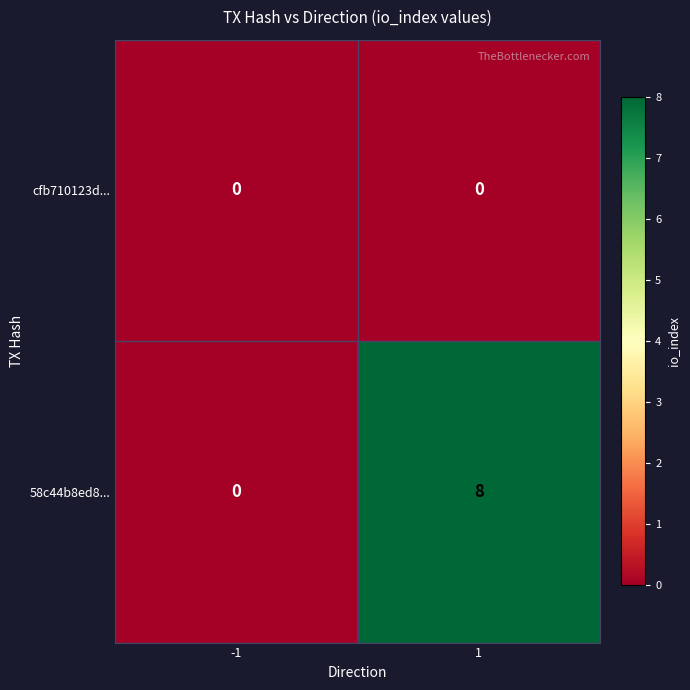

List the series in order of their overall mean, lowest first.

cfb710123d..., 58c44b8ed8...